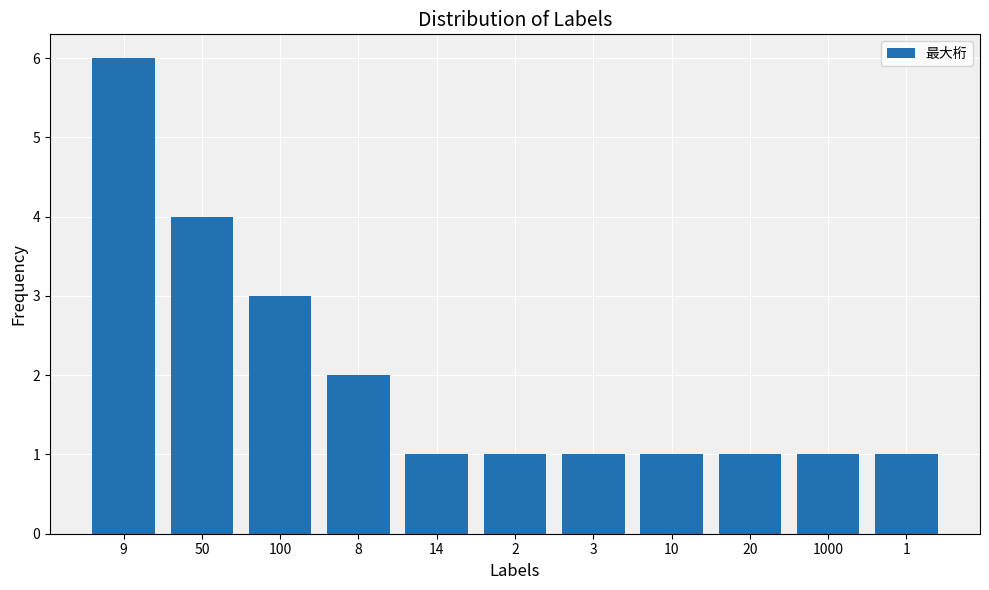

The chart shows a value of 6 at 9. True or false?

True